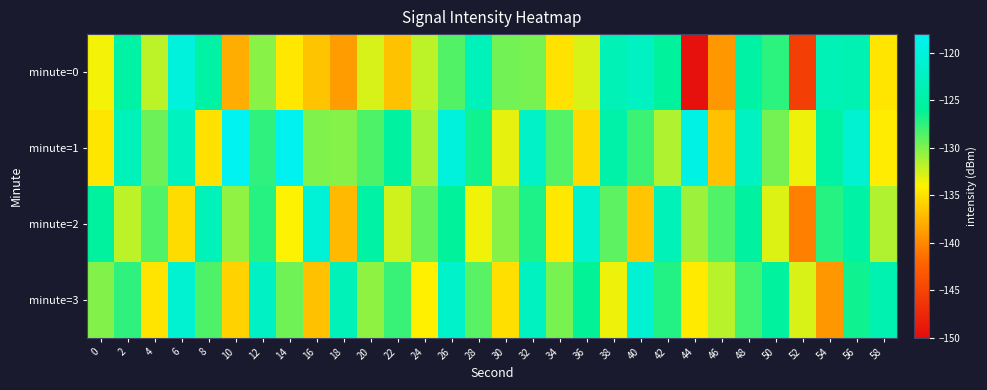

What is the total value across all series at 18?

-529.3